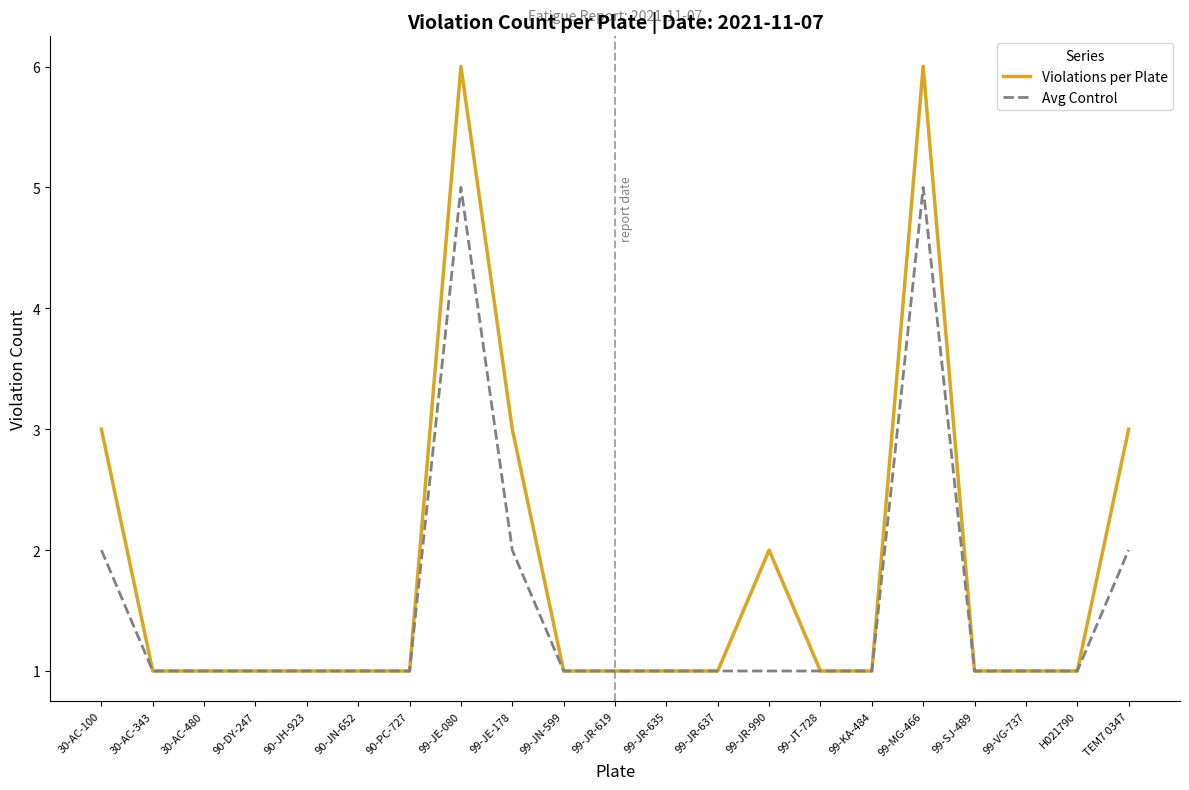

Which series has the largest range (max minus min)?

Violations per Plate